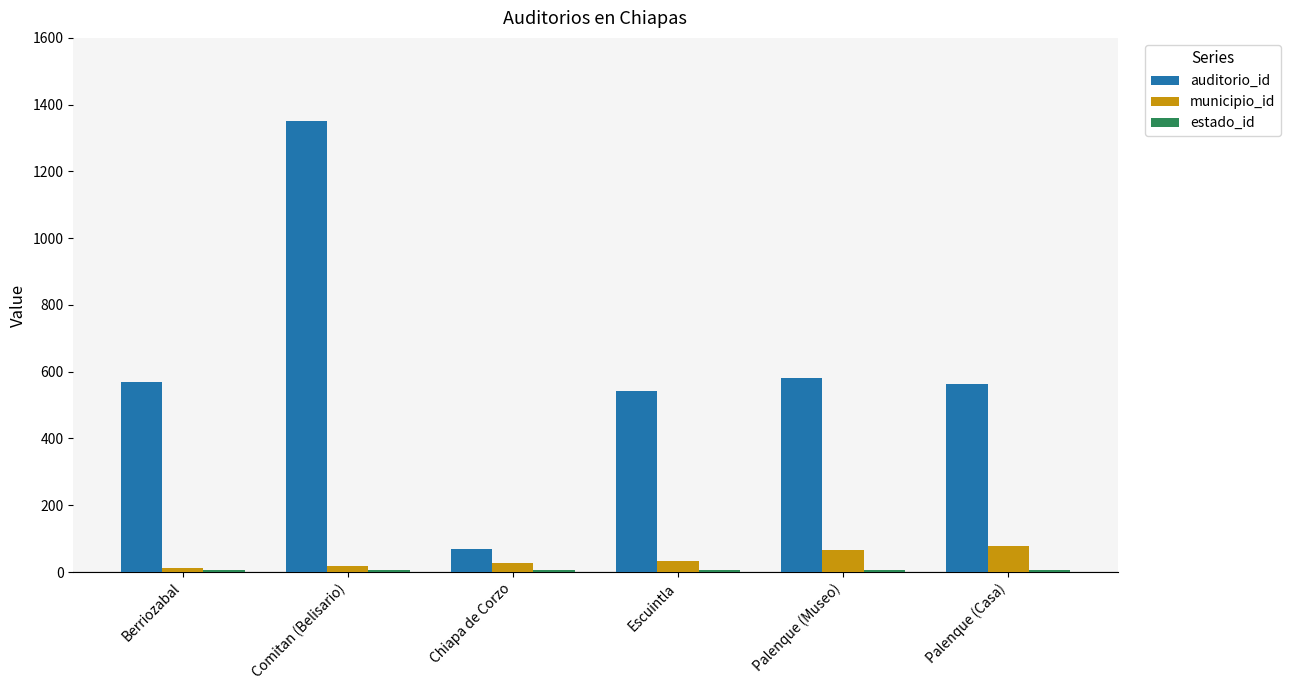

What is the sum of the municipio_id values at Comitan (Belisario) and Palenque (Museo)?

84